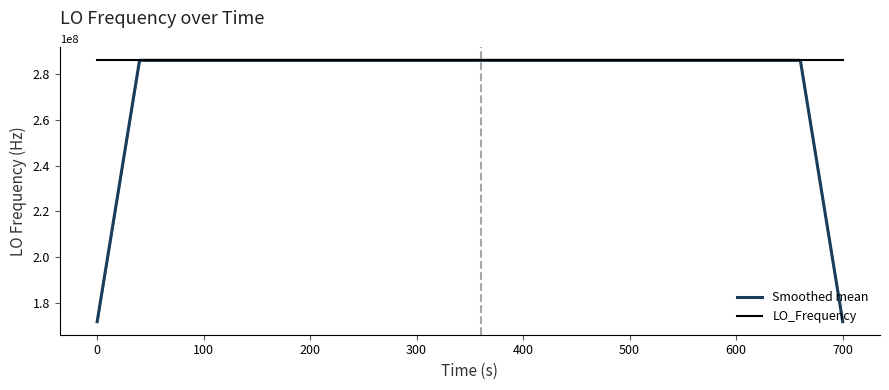

Reading right to left, extract all data points from this chart.

Smoothed mean: 171628200.3	228837600.3	286047000.0	286047000.8	286047000.3	286047000.1	286046999.9	286047000.1	286046999.9	286046999.9	286047000.7	286047000.9	286047001.0	286047000.1	286047000.5	286047000.0	286047000.4	286047000.6	286047000.4	286046999.8	286046999.6	286046999.4	286046999.2	286047001.1	286047001.1	286047001.0	286047001.2	286047001.3	286047000.1	286046998.5	286046999.1	286046998.5	286046998.7	286046998.5	286047000.6	286047000.8	286047001.0	286047001.0	228837601.6	171628201.1
LO_Frequency: 286046998.3	286047002.8	286047000.2	286047000.1	286046998.4	286047002.4	286047000.6	286046998.9	286046999.4	286046999.4	286047001.0	286047001.0	286047002.6	286047000.3	286047000.3	286046996.5	286047002.7	286047000.4	286047002.0	286047001.6	286046995.3	286046999.5	286046999.4	286047001.0	286047001.0	286047004.4	286046999.6	286046998.9	286047002.1	286047001.4	286046998.3	286046991.9	286047001.7	286046999.0	286047002.7	286046997.2	286047002.5	286047002.5	286047000.1	286047002.7